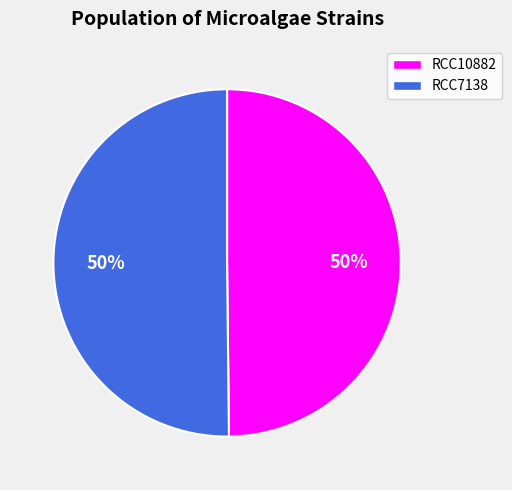

To the nearest percent, what is the combined percentage of RCC7138 and RCC10882?

100%